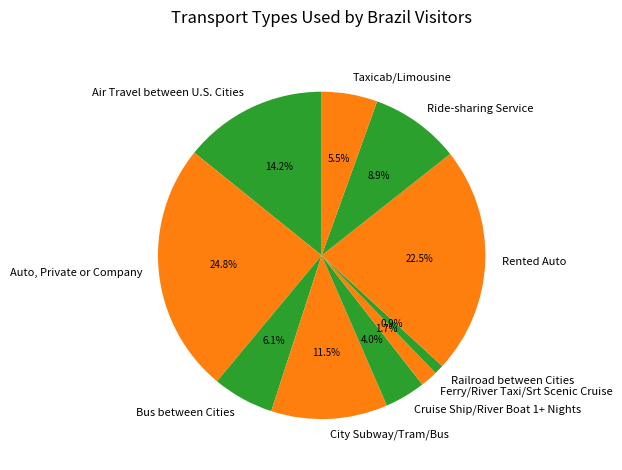

What percentage is NOT represented by Auto, Private or Company?

75.2%